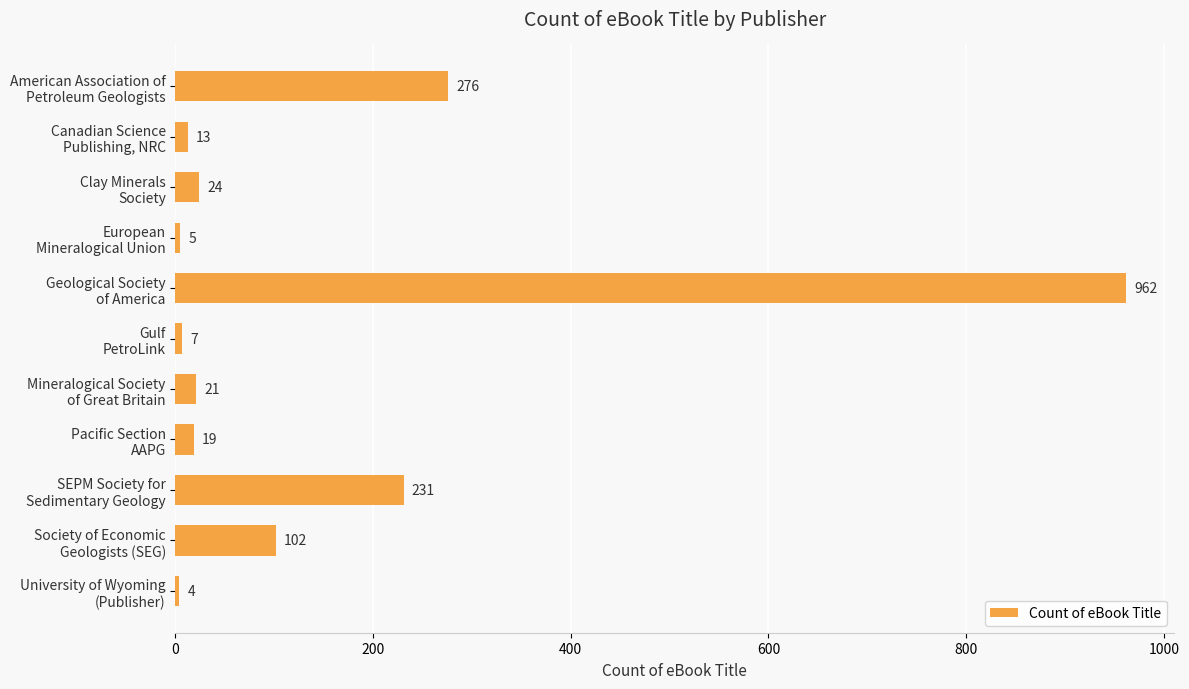

Reading bottom to top, extract all data points from this chart.

4	102	231	19	21	7	962	5	24	13	276